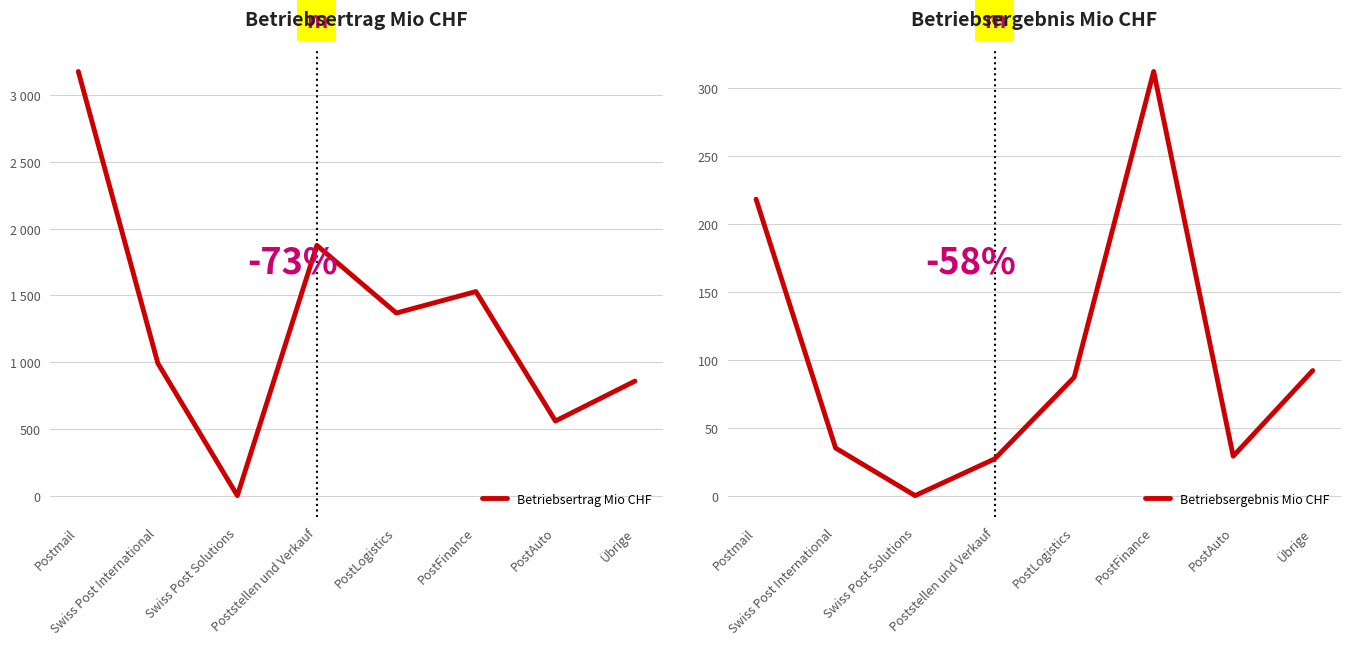

What is the sum of all Betriebsergebnis Mio CHF values?

800